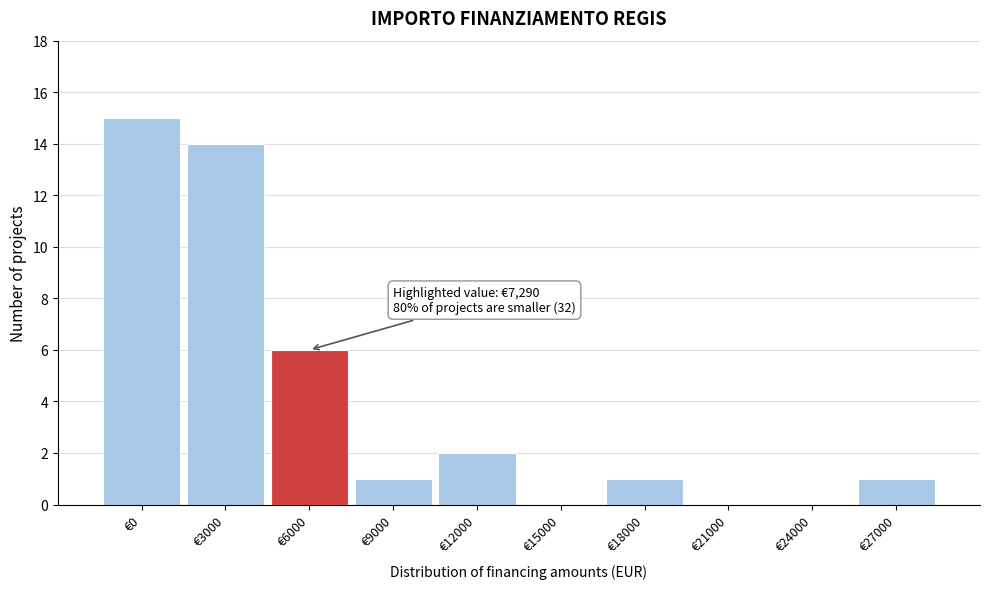

Reading left to right, extract all data points from this chart.

€0=15	€3000=14	€6000=6	€9000=1	€12000=2	€15000=0	€18000=1	€21000=0	€24000=0	€27000=1